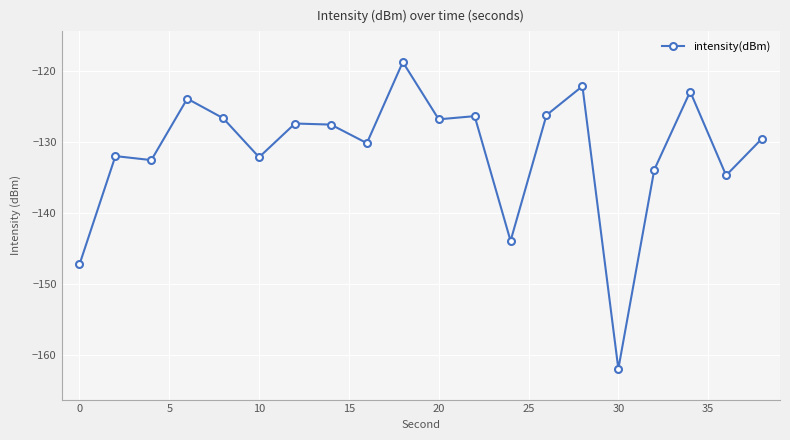

What is the average value?

-131.4